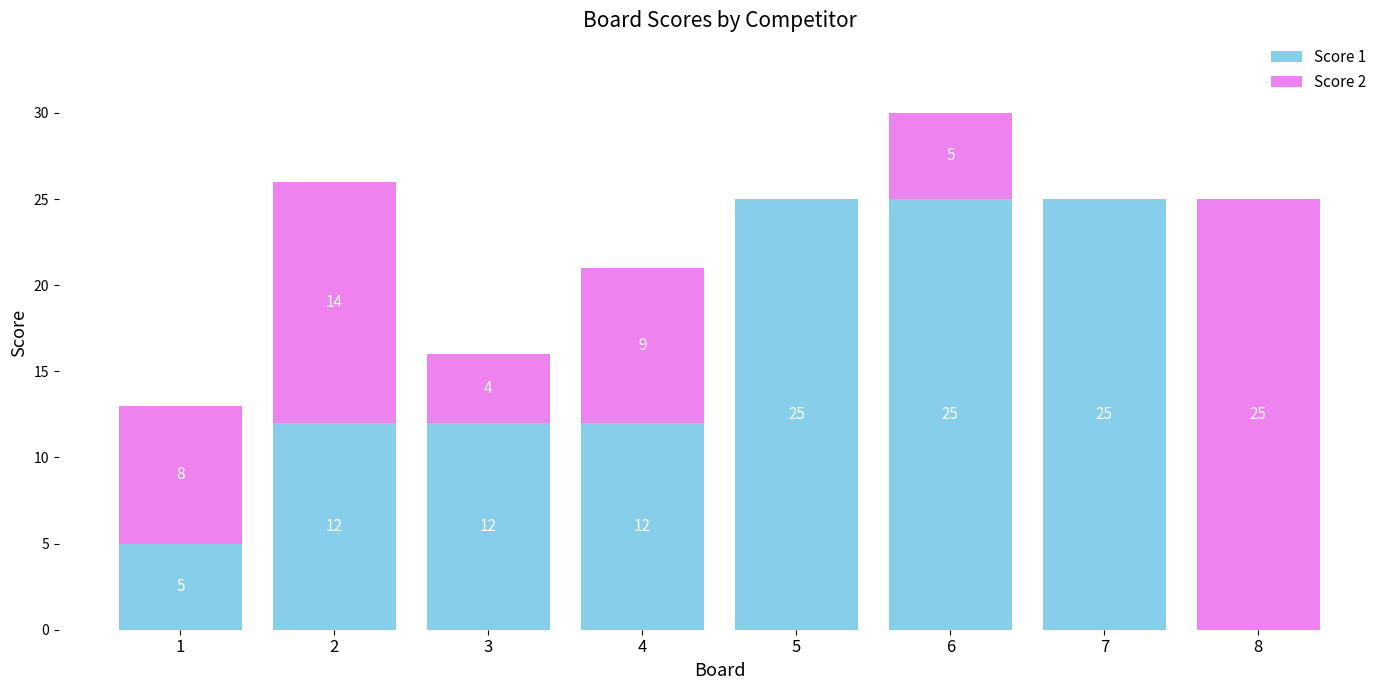

What is the total value across all series at 4?

21